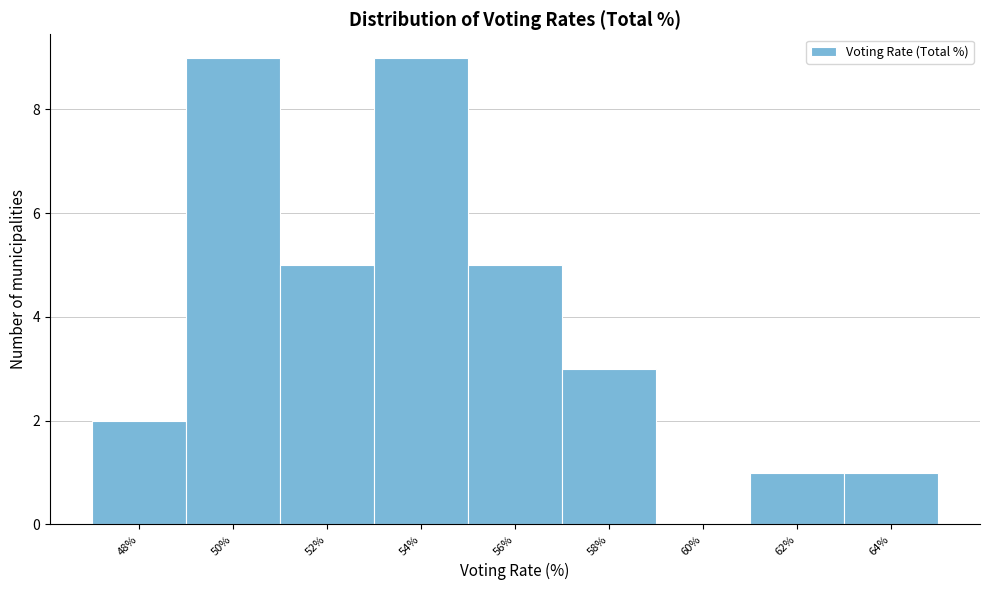

Reading left to right, transcribe all the data shown in this chart.

48%=2	50%=9	52%=5	54%=9	56%=5	58%=3	60%=0	62%=1	64%=1